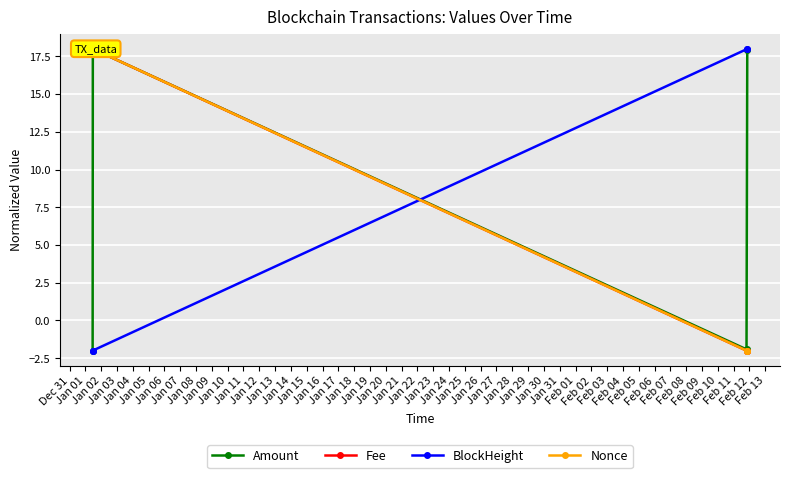

What is the lowest value of the BlockHeight series?

-2.0